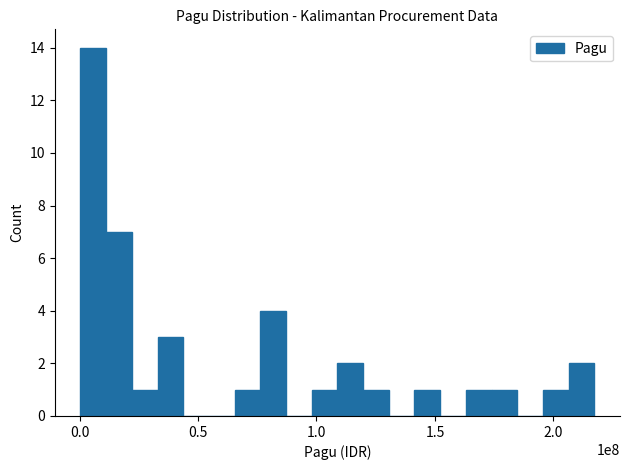

What is the sum of all values?

40